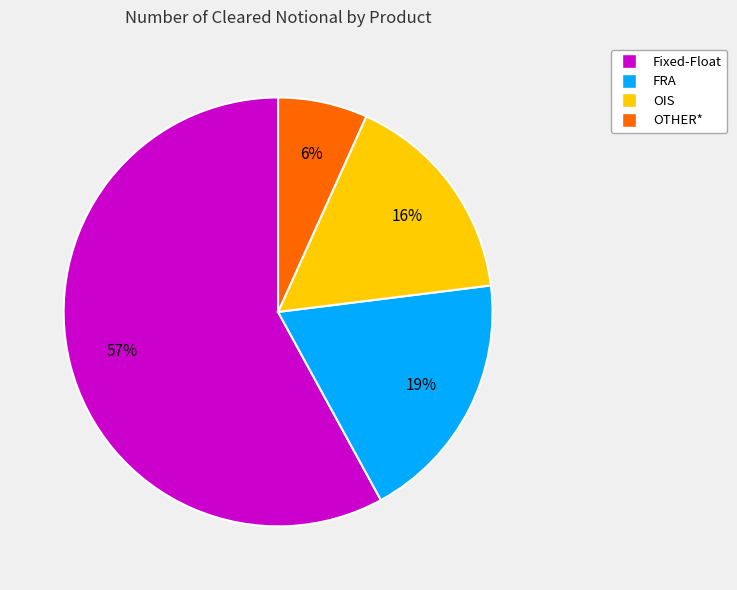

Is there any slice that represents more than half of the pie?

Yes